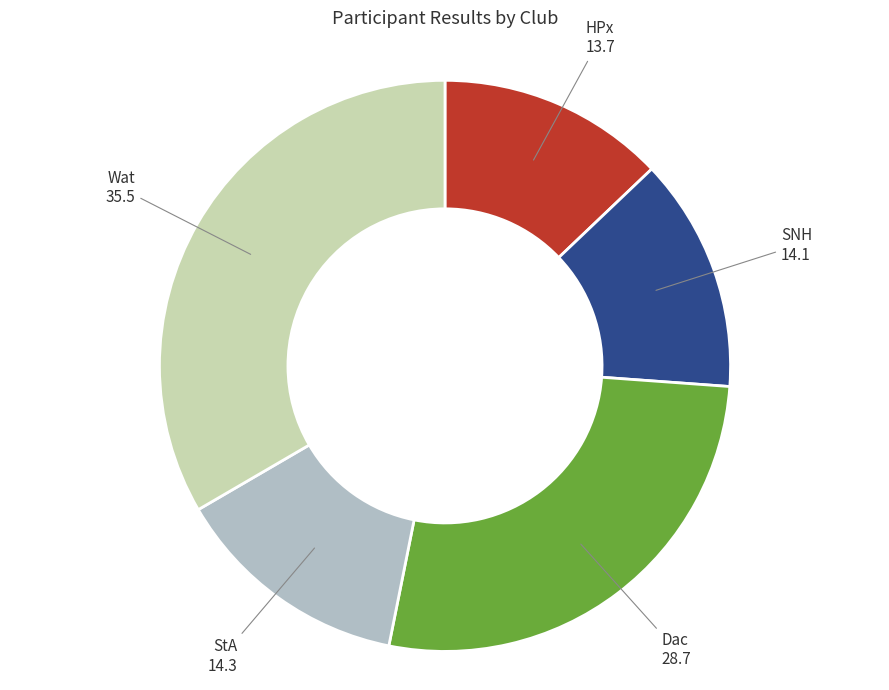

Is it true that StA is 23% of the pie?

False